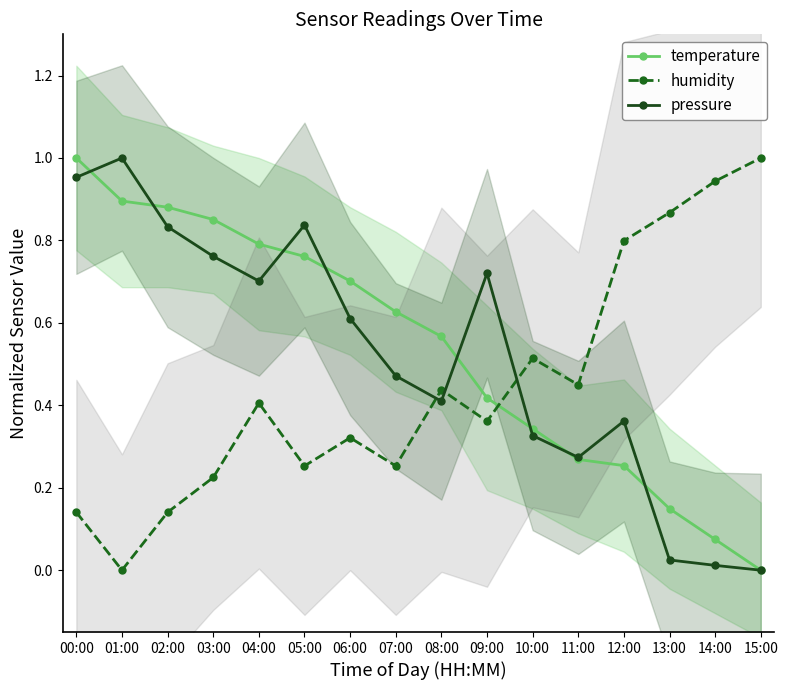

Count the number of data series in this chart.

3